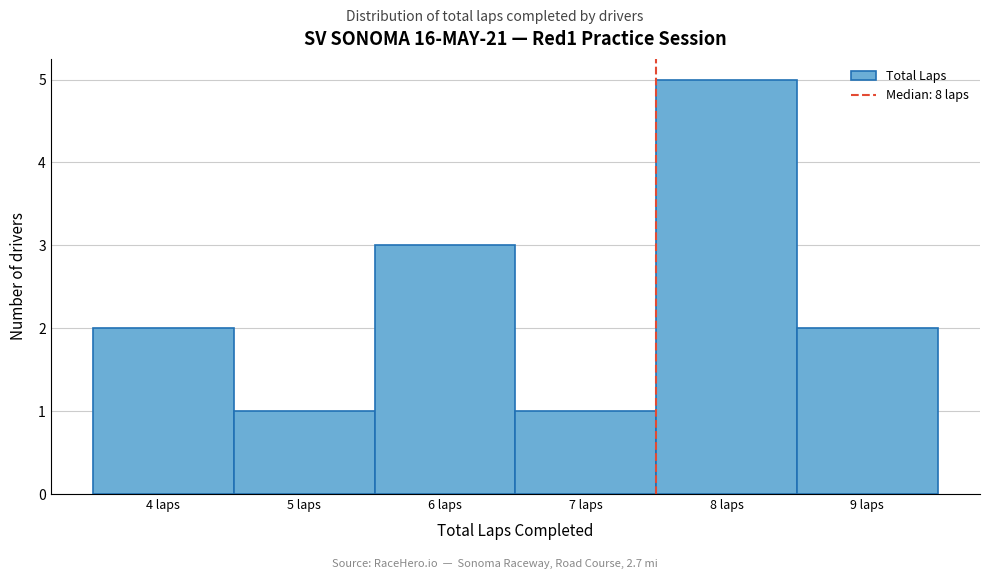

Reading left to right, list every bar in this chart as the range it spans on the x-axis followed by its height. The values are not printed on the chart, so give them approximately, as read against the axis.

3.5 to 4.5: 2
4.5 to 5.5: 1
5.5 to 6.5: 3
6.5 to 7.5: 1
7.5 to 8.5: 5
8.5 to 9.5: 2